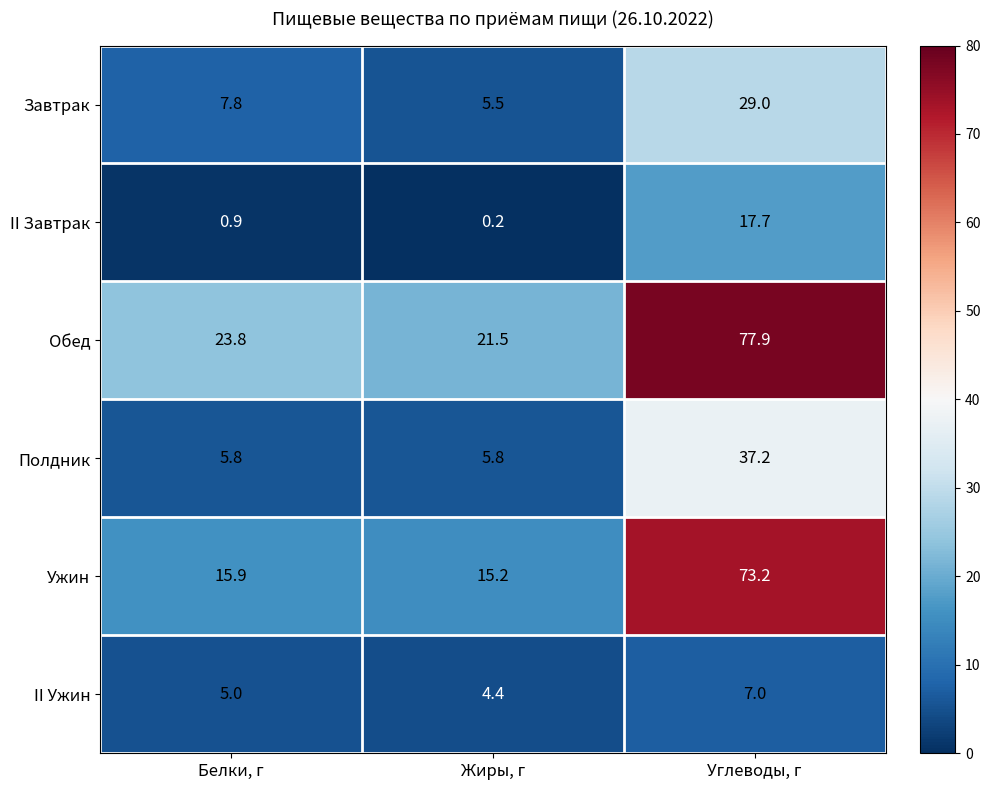

What is the difference between the highest and lowest values at Углеводы, г?

70.9